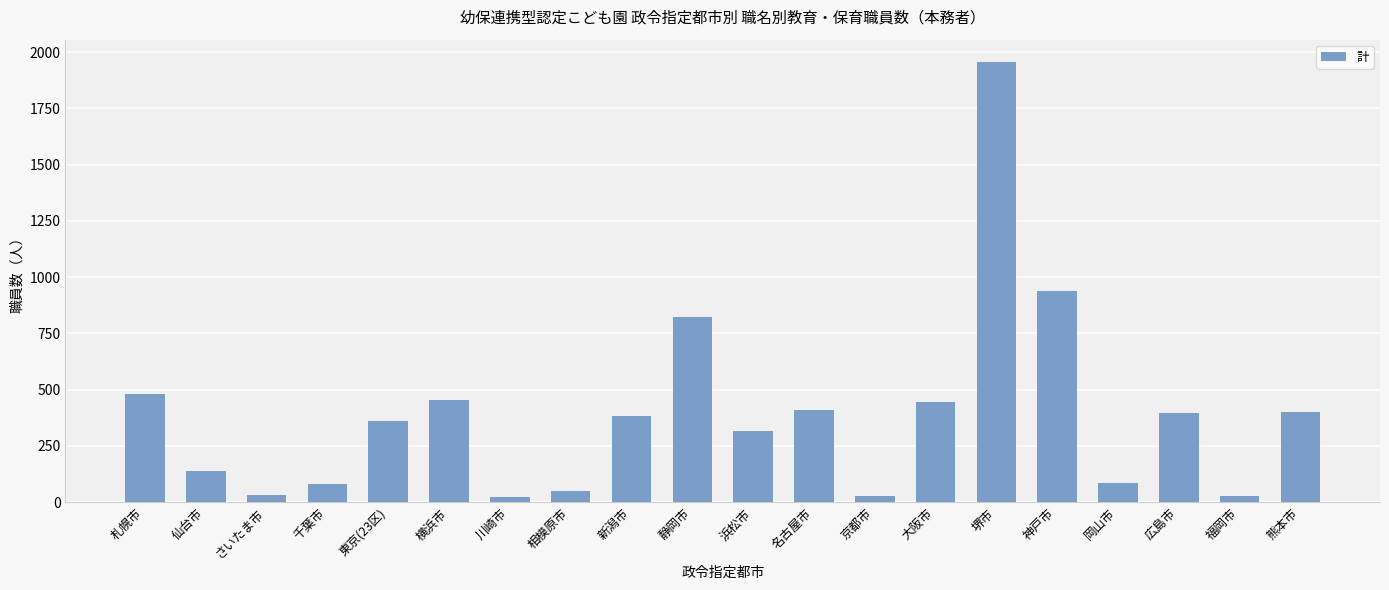

Is it true that the value at 広島市 is 396?

True